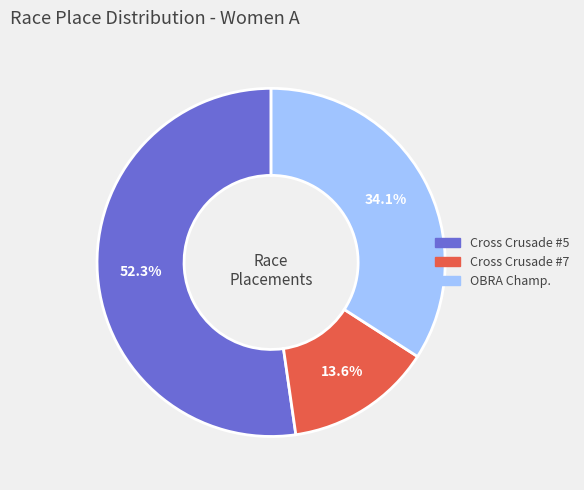

Is there a majority slice in this chart?

Yes